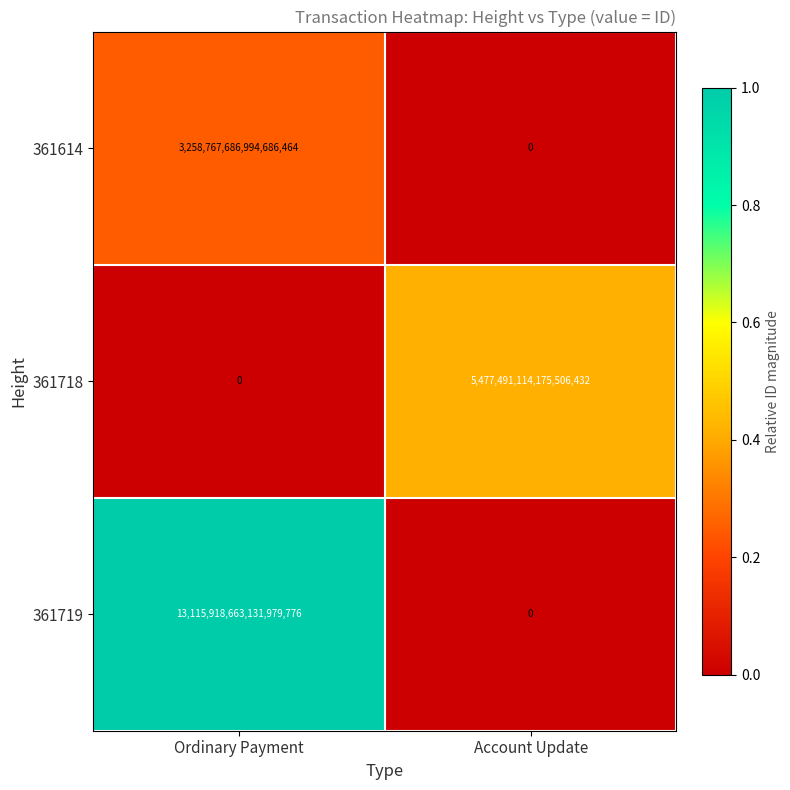

The 361614 series shows -1255453837049982464 at Account Update. True or false?

False